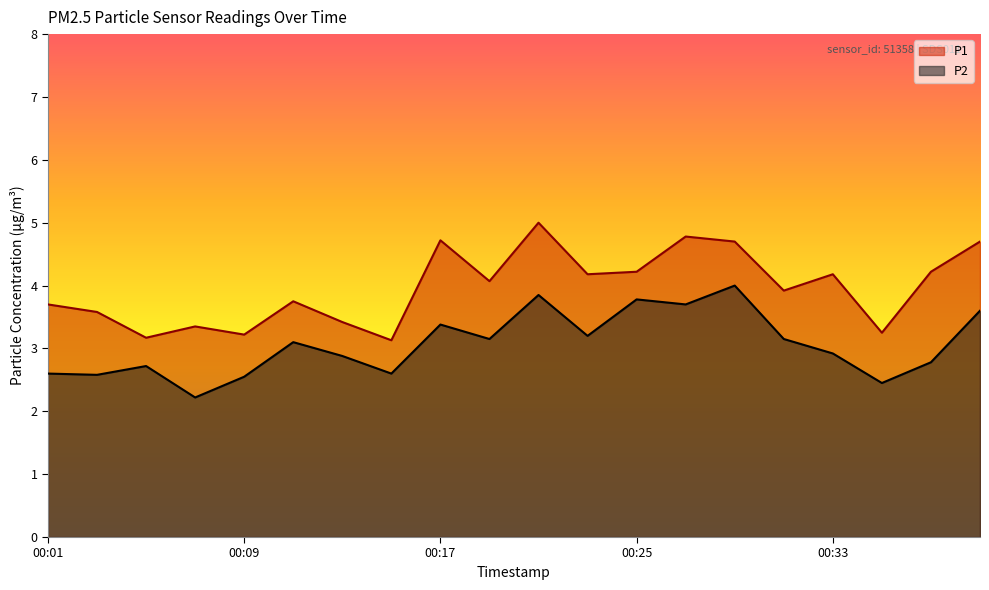

True or false: P1 has a value of 2.8 at 00:33.

False